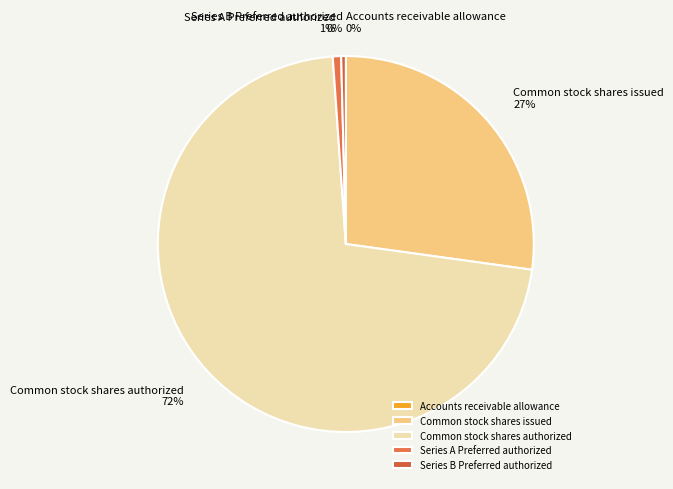

Which has a higher value, Series A Preferred authorized or Common stock shares authorized?

Common stock shares authorized